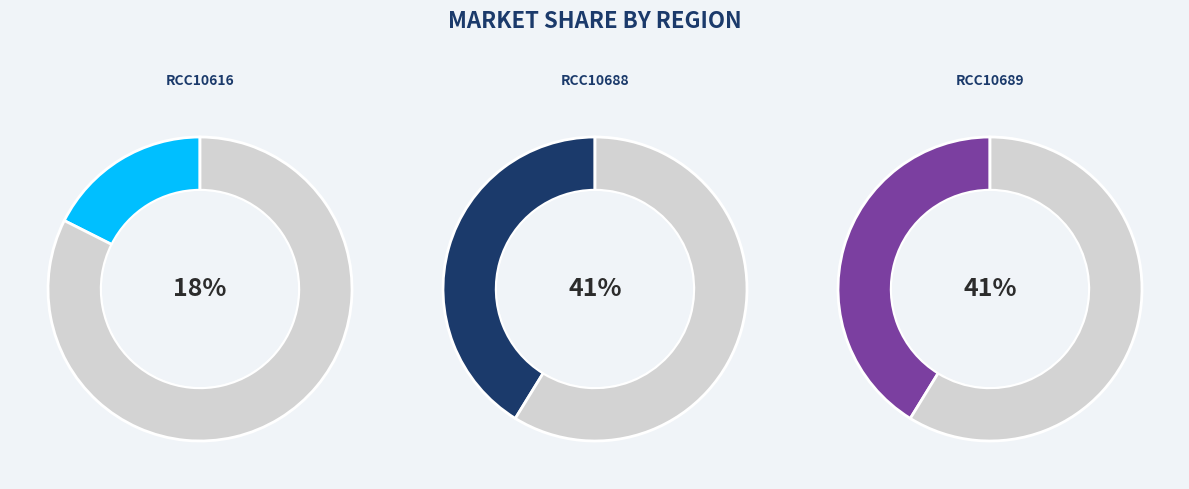

To the nearest percent, what portion does RCC10616 represent?

18%